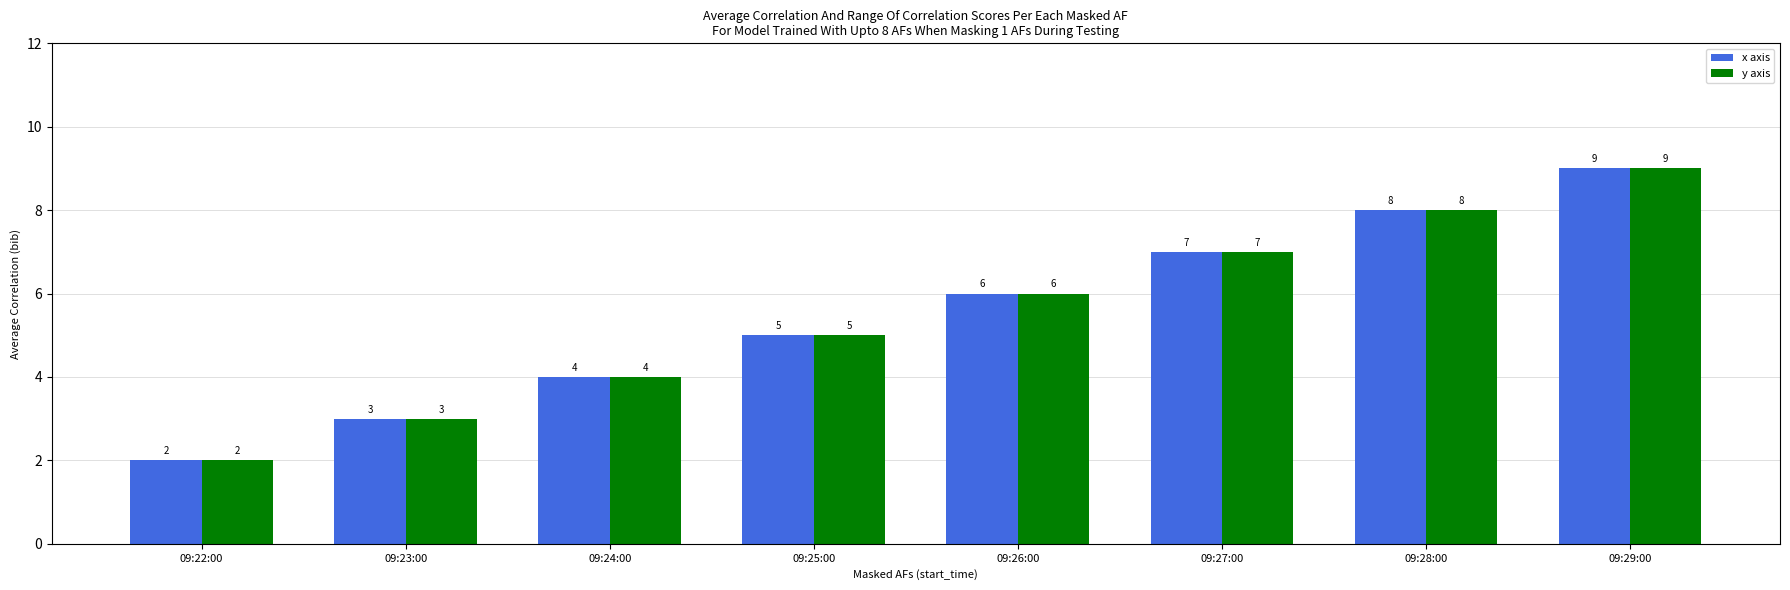

How many values in the y axis series are below 6?

4